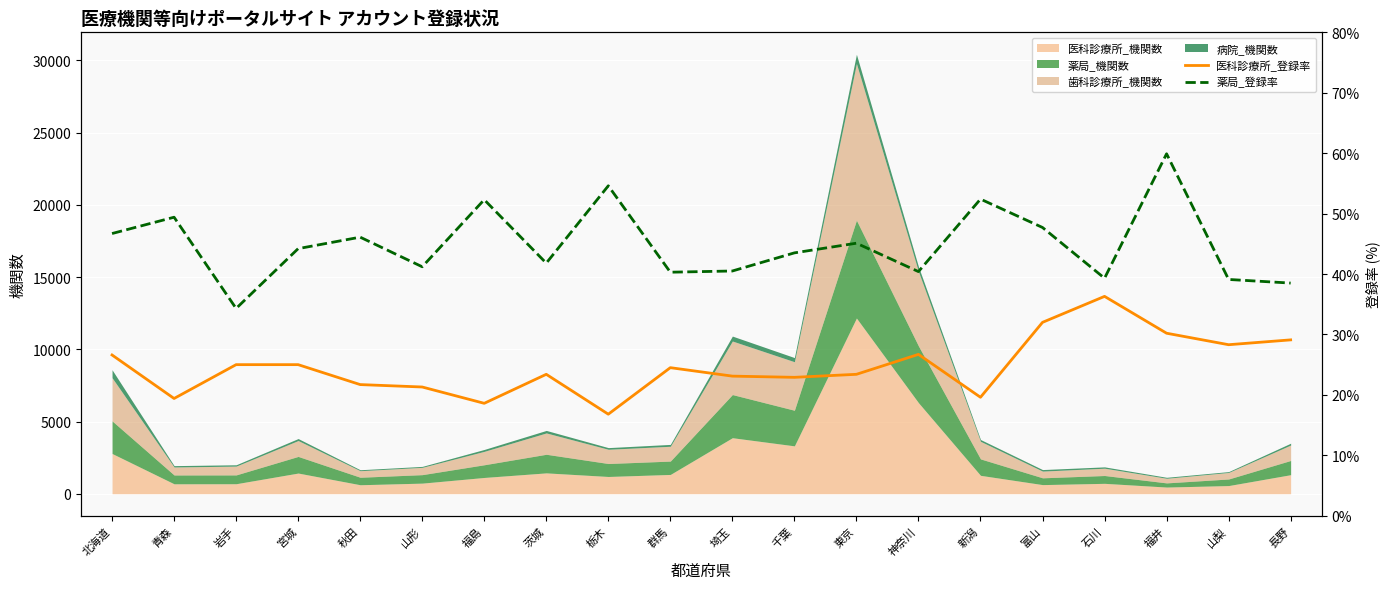

Which category has the lowest value in the 医科診療所_登録率 series?

栃木